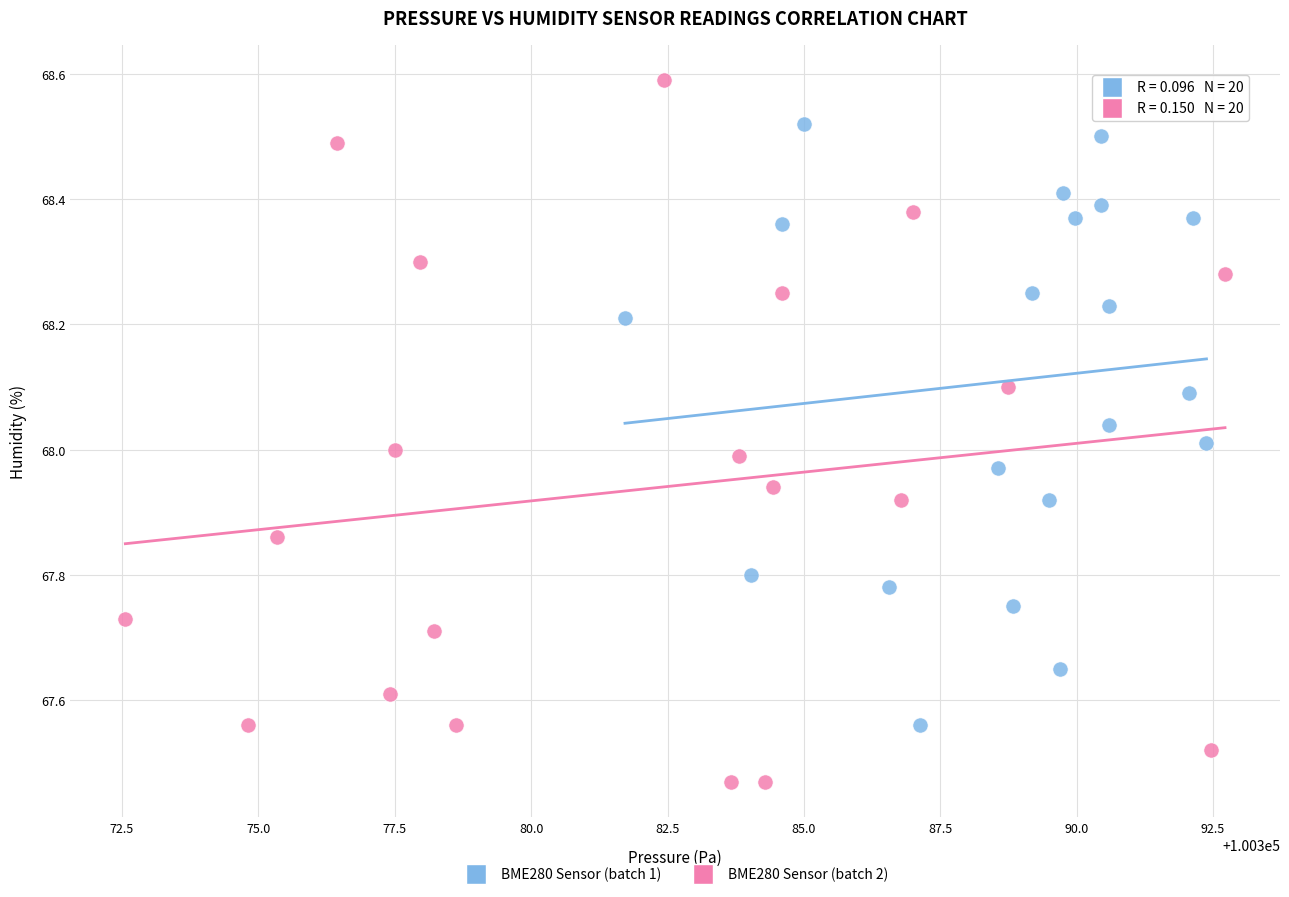

Which series contains the highest Y value?

BME280 Sensor (batch 2)